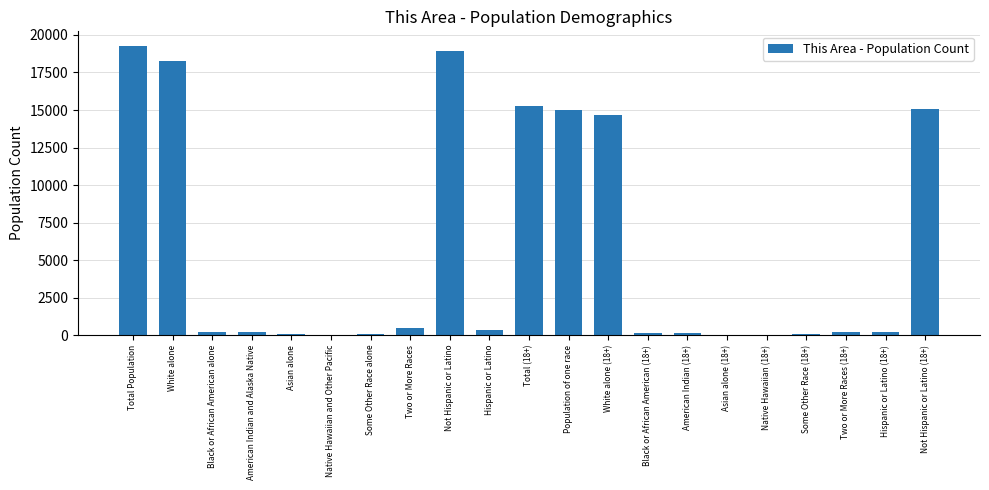

What is the approximate value at Some Other Race alone, to the nearest 100?

100